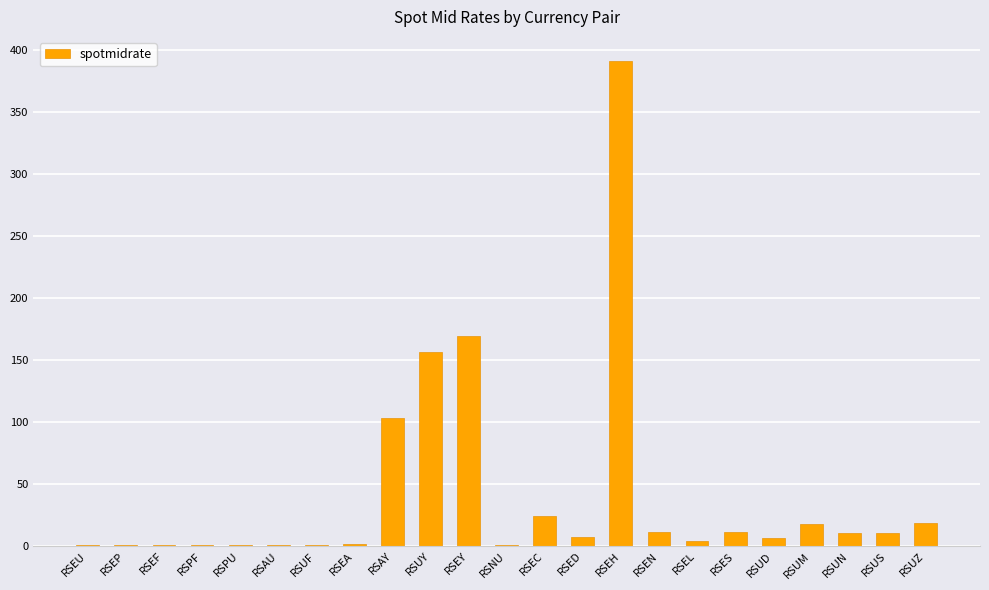

True or false: the data shows 169.8 at RSEY.

True